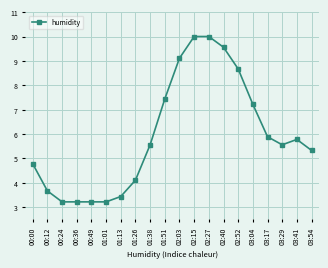

What is the difference between the second highest and second lowest values?

6.8